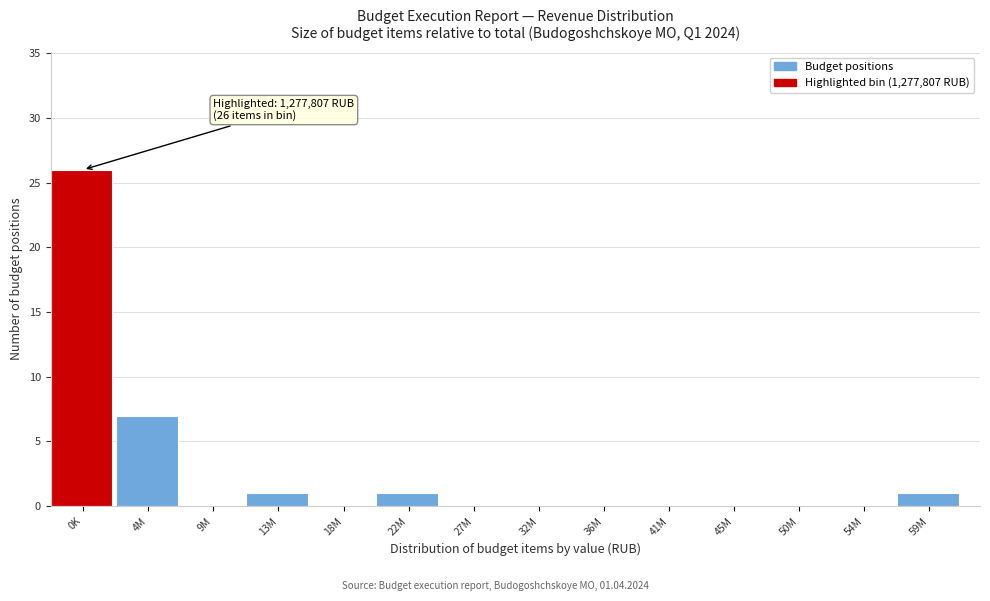

Reading right to left, list all the values displayed in this chart.

59M=1	54M=0	50M=0	45M=0	41M=0	36M=0	32M=0	27M=0	22M=1	18M=0	13M=1	9M=0	4M=7	0K=26